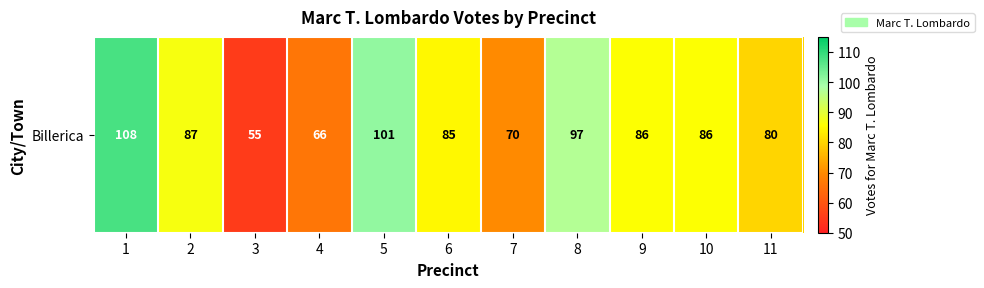

Where does the data first go above 86?

1